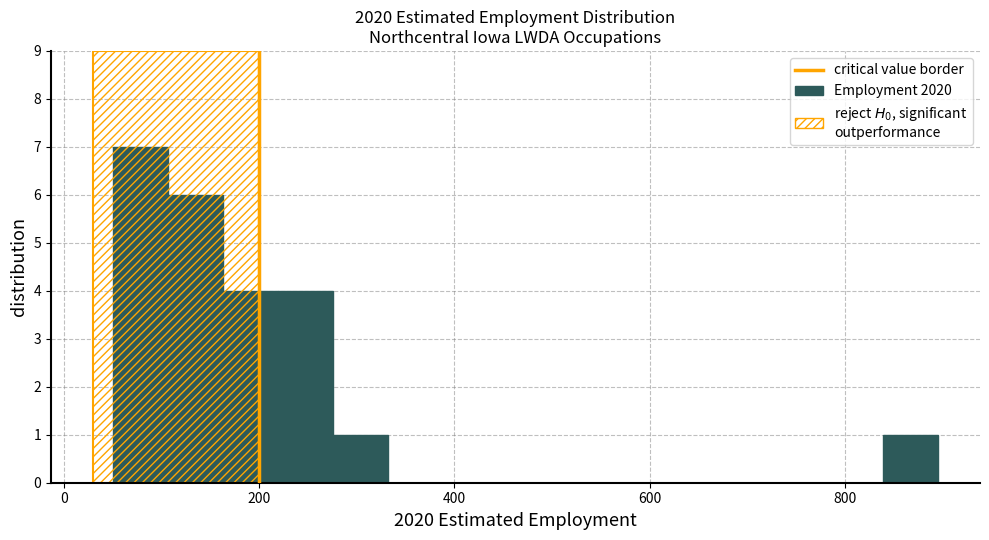

Around what value on the x-axis is the tallest bar? Give the approximate position of its centre, as read against the axis.

80